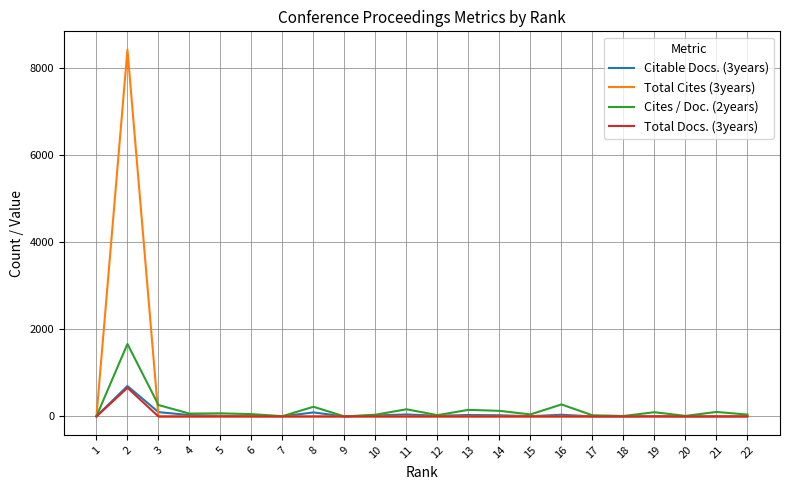

How many series are shown in this chart?

4